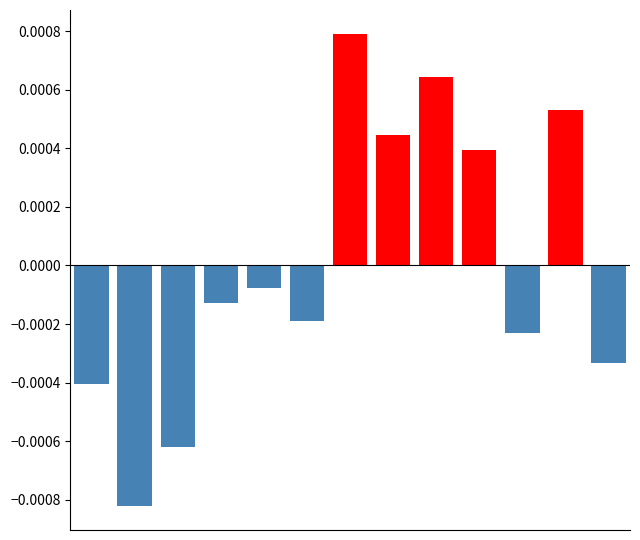

How many bars are there in each group?

2